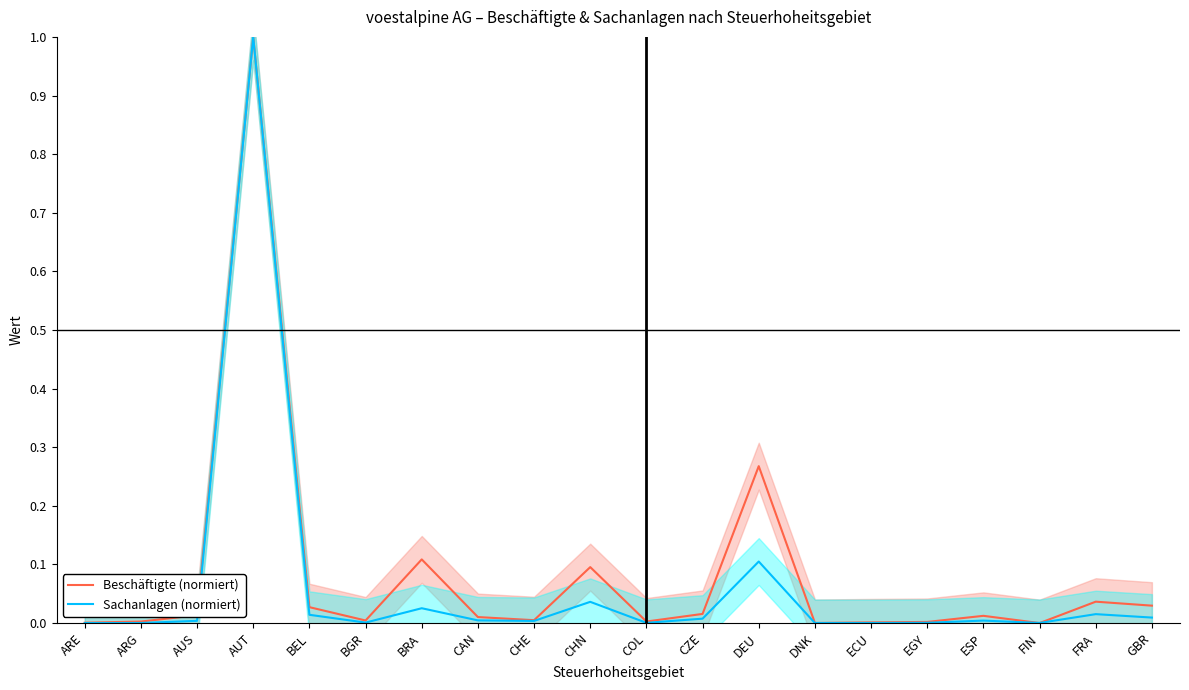

How many data points does each series have?

20